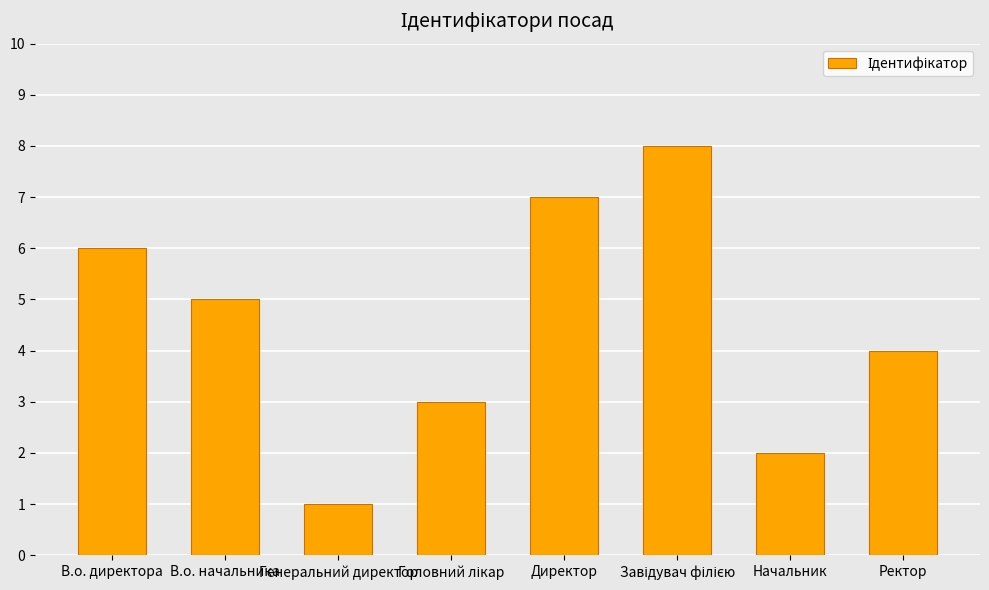

The value at Начальник is 2. True or false?

True